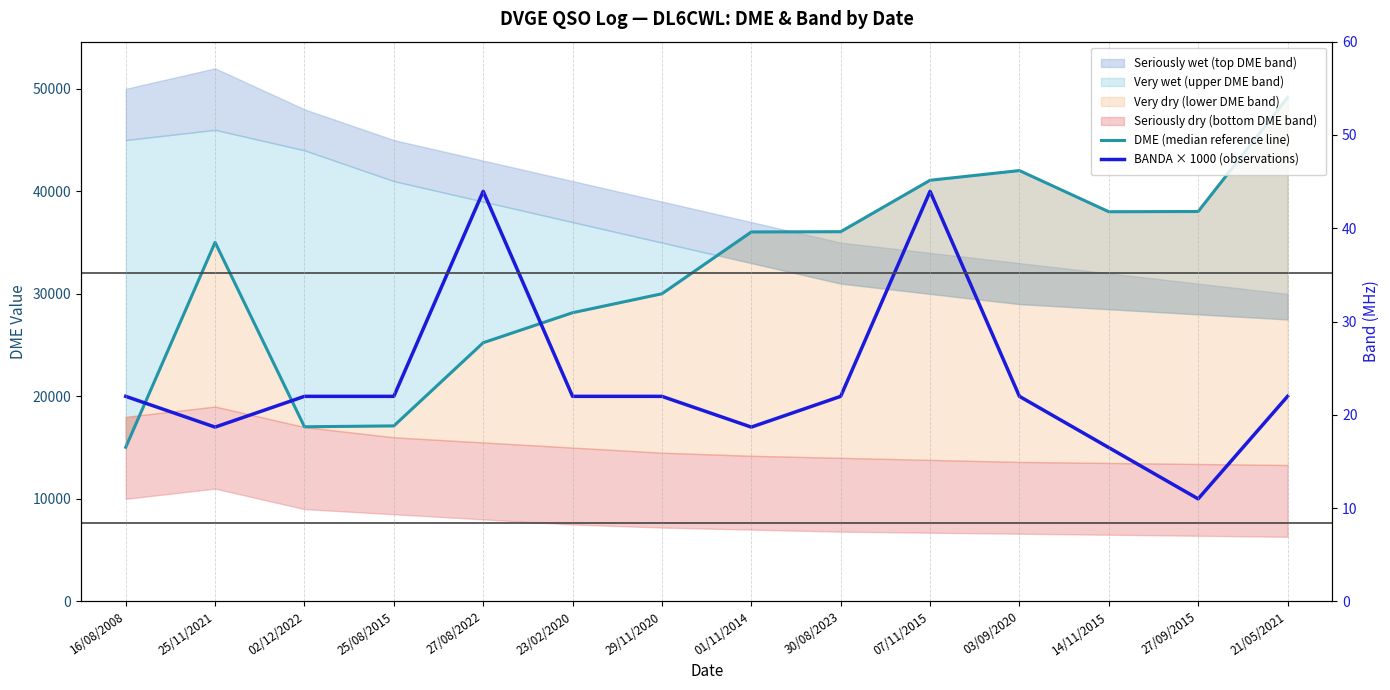

Where does the BANDA × 1000 (observations) series first go above 20000?

27/08/2022